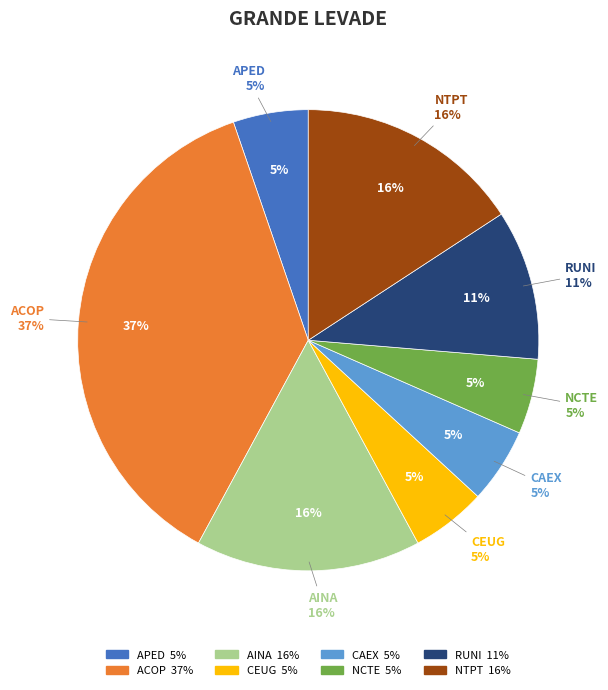

Rank the categories by value from highest to lowest.

ACOP, AINA, NTPT, RUNI, APED, CEUG, CAEX, NCTE